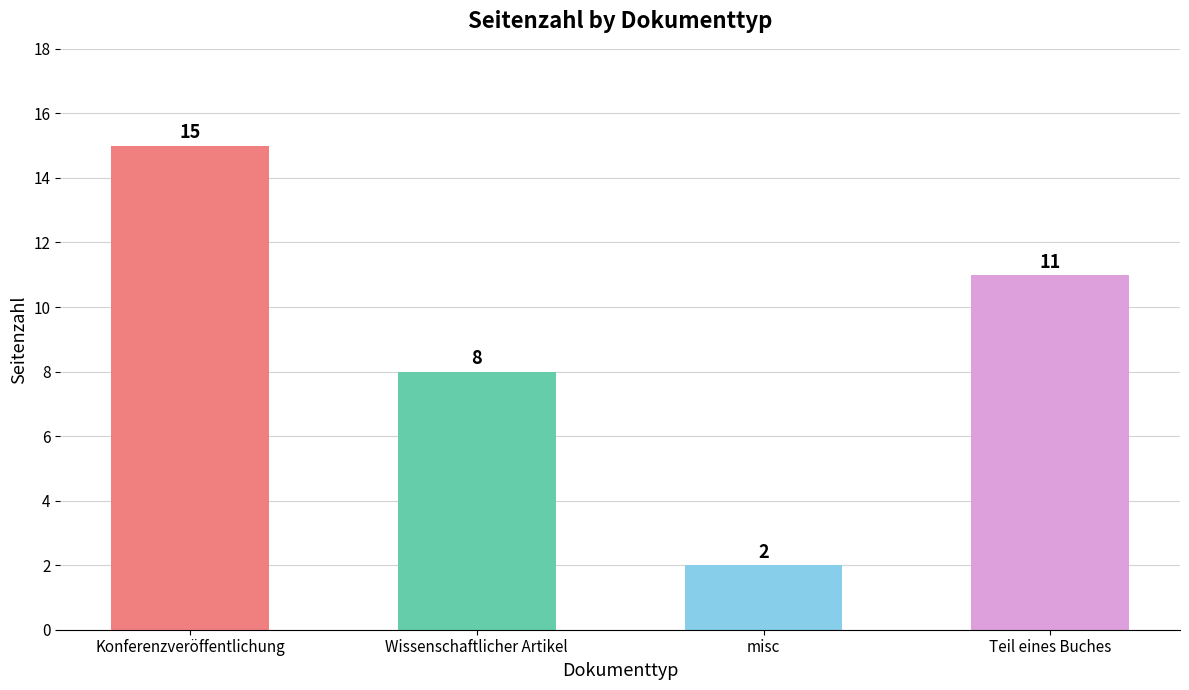

Between Konferenzveröffentlichung and Wissenschaftlicher Artikel, which is larger?

Konferenzveröffentlichung